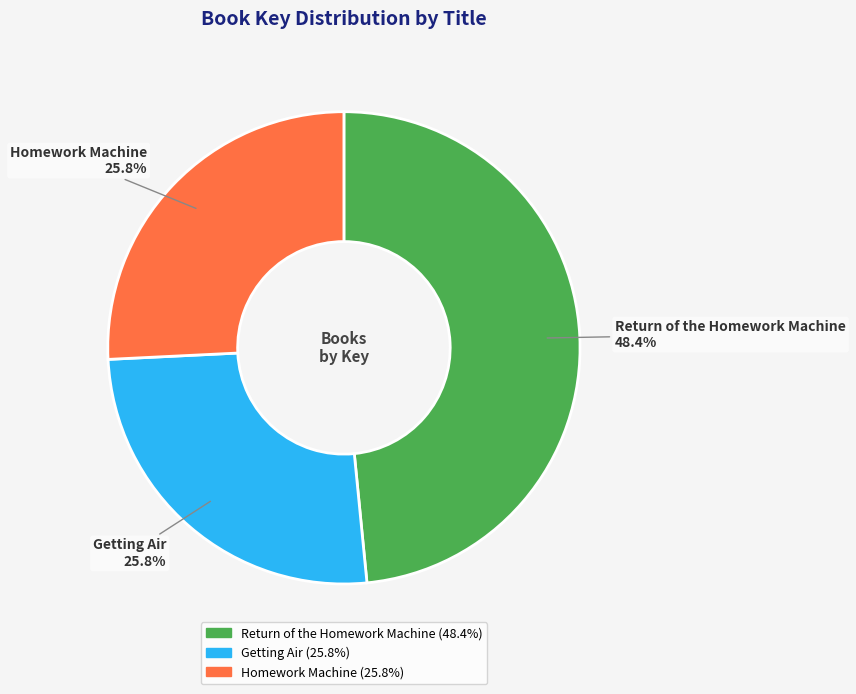

What percentage is the Return of the Homework Machine slice, to the nearest percent?

48%